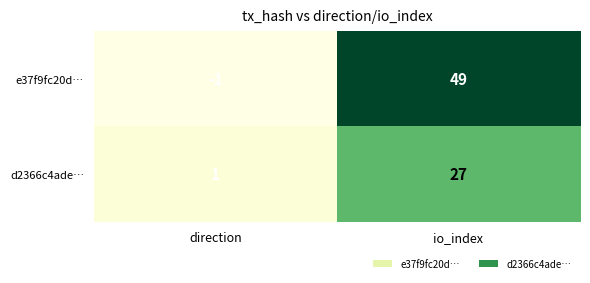

At which category is the sum across all series the highest?

io_index